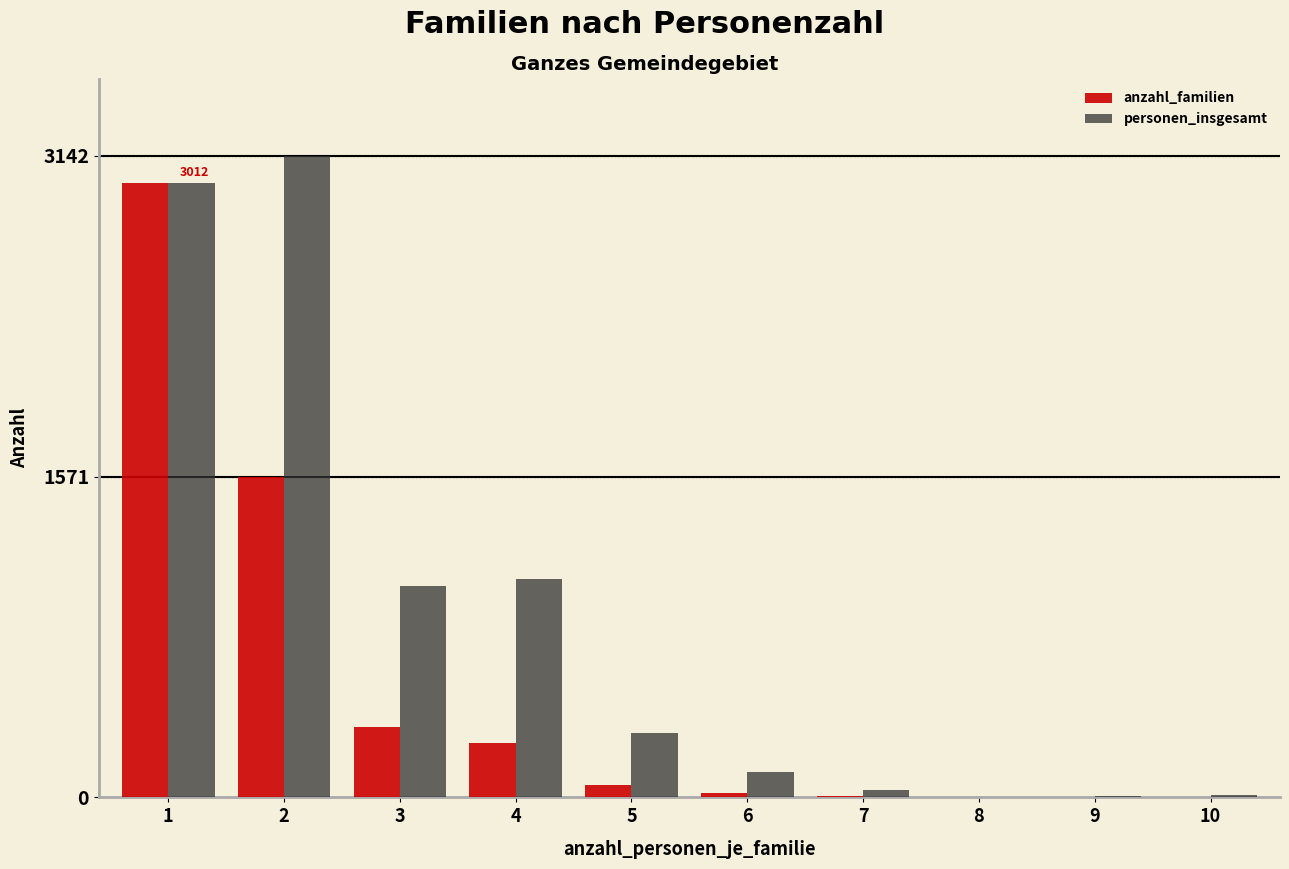

Which series changed the most between 2 and 8?

personen_insgesamt